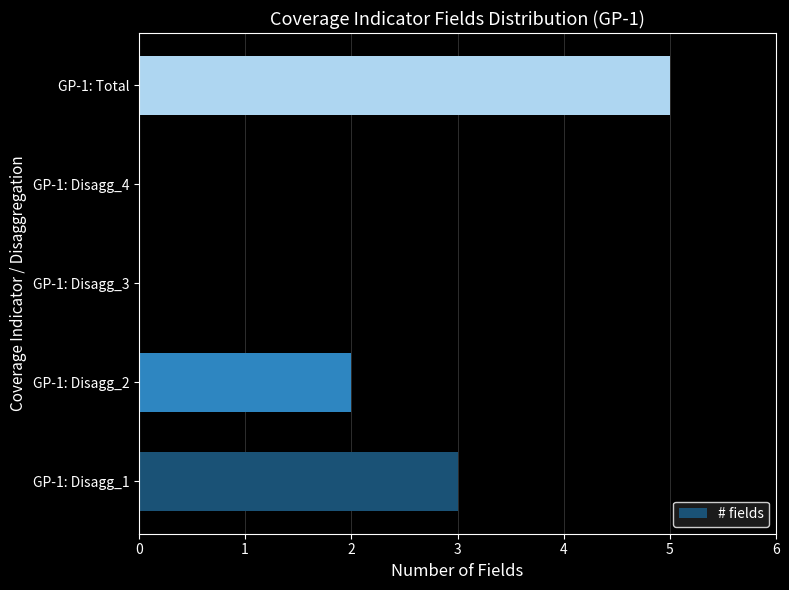

Between GP-1: Disagg_4 and GP-1: Disagg_2, which is larger?

GP-1: Disagg_2